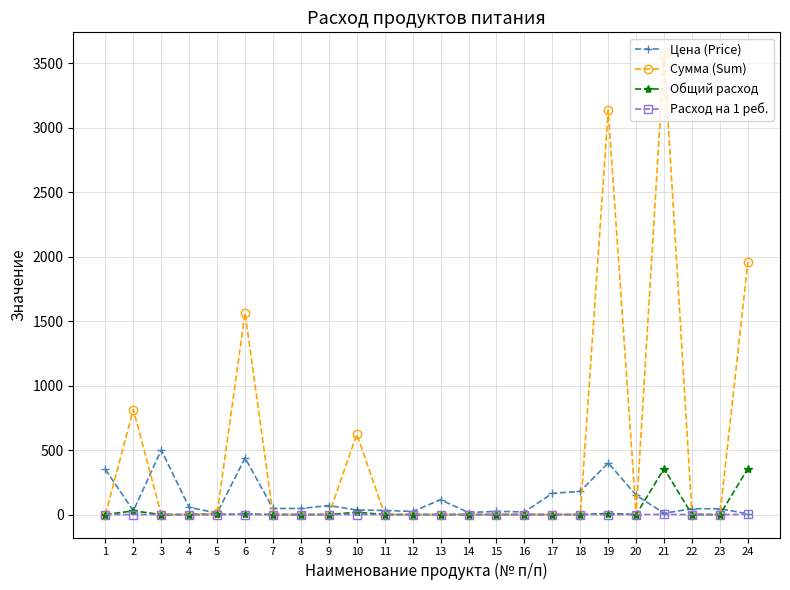

At which category is the sum across all series the highest?

21